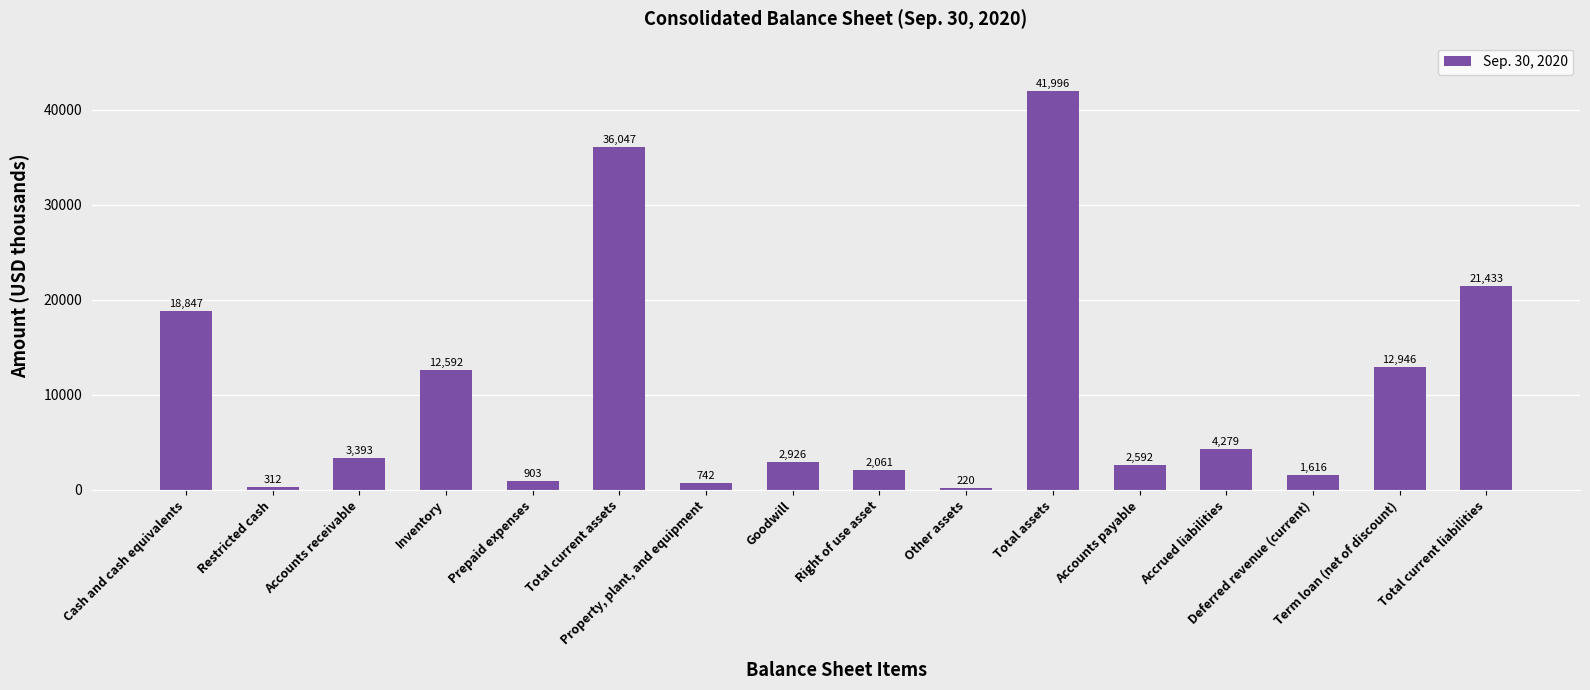

What is the sum of all values?

162905